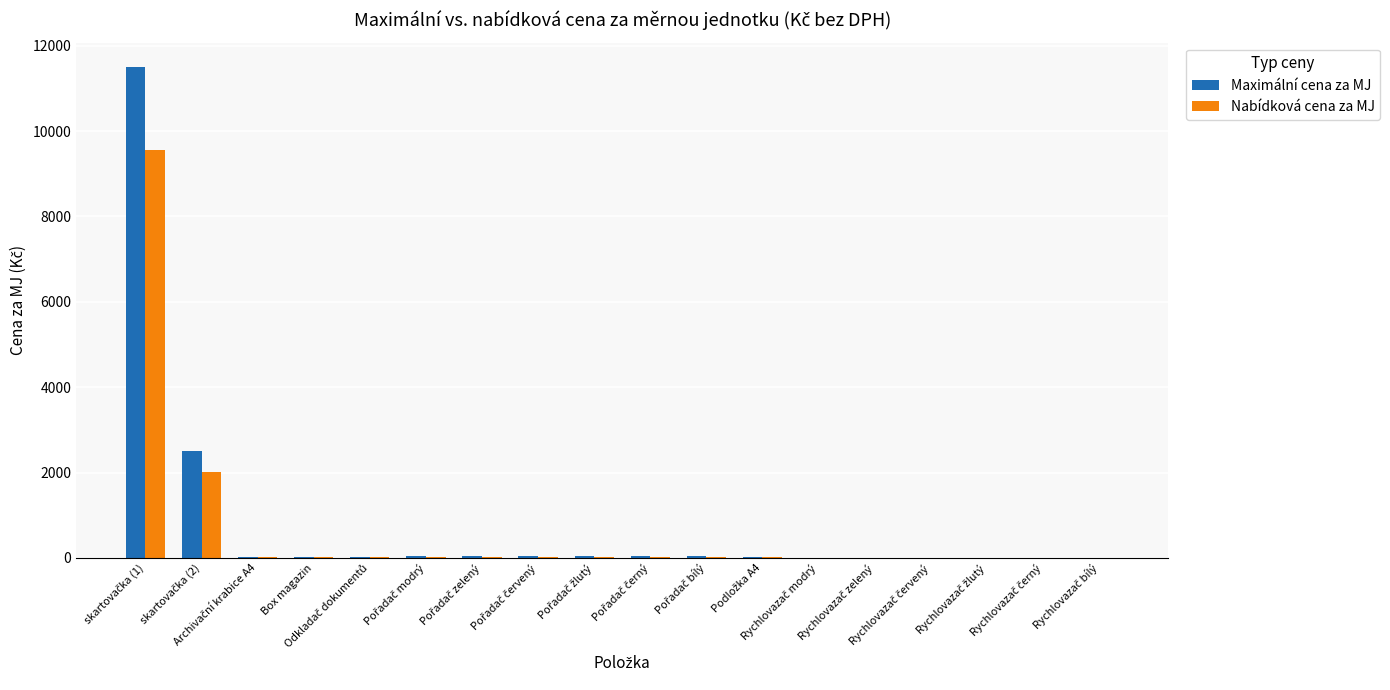

What is the maximum value shown in the chart?

11500.0